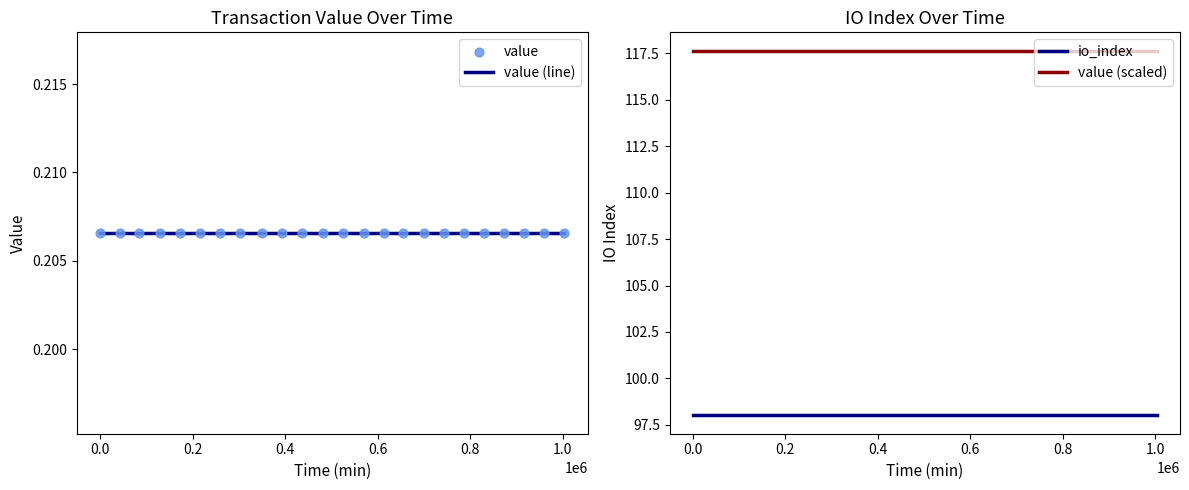

True or false: io_index and value (scaled) intersect in this chart.

False